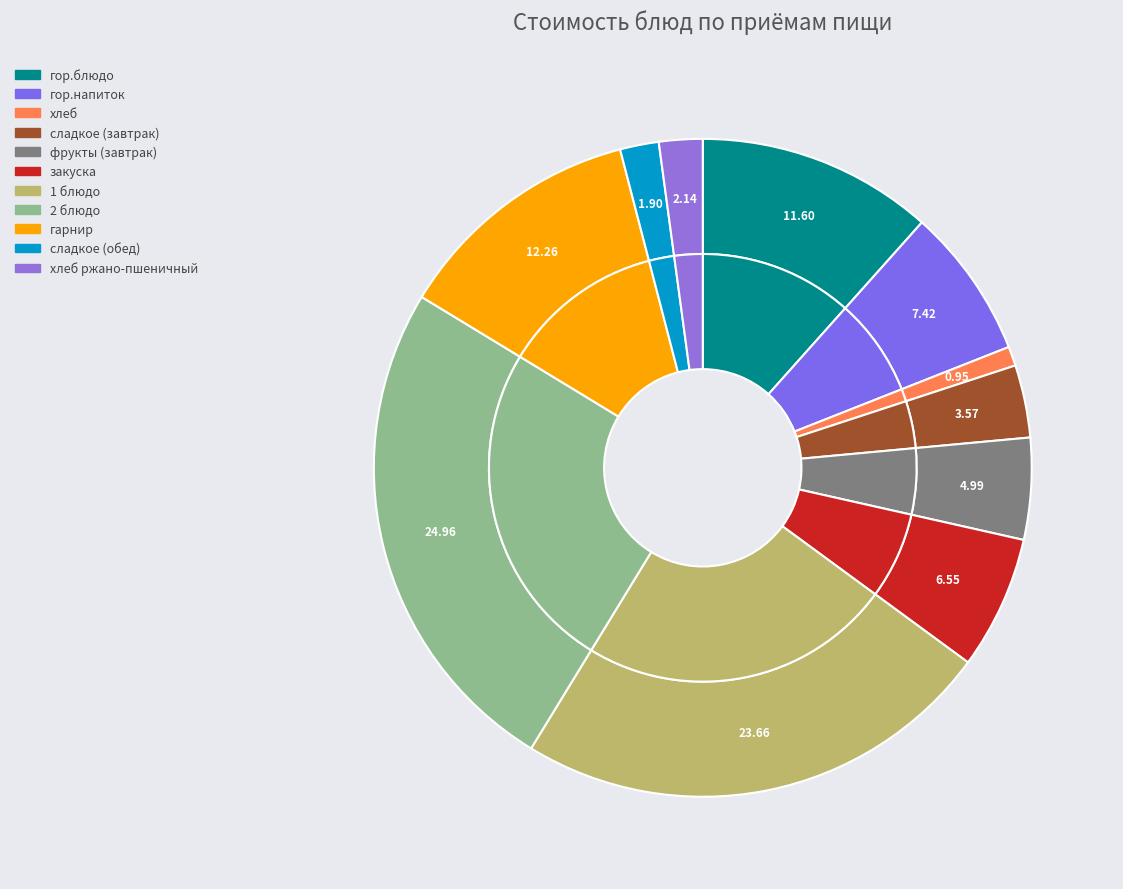

To the nearest percent, what portion does 2 блюдо represent?

25%